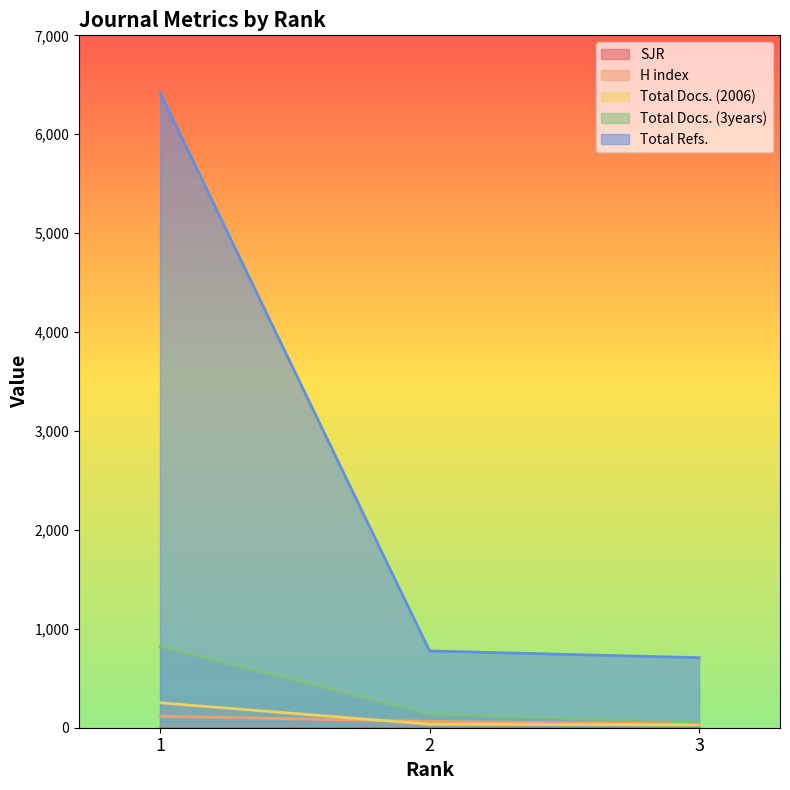

What is the value of the Total Docs. (2006) point at the 2nd from the left?

35